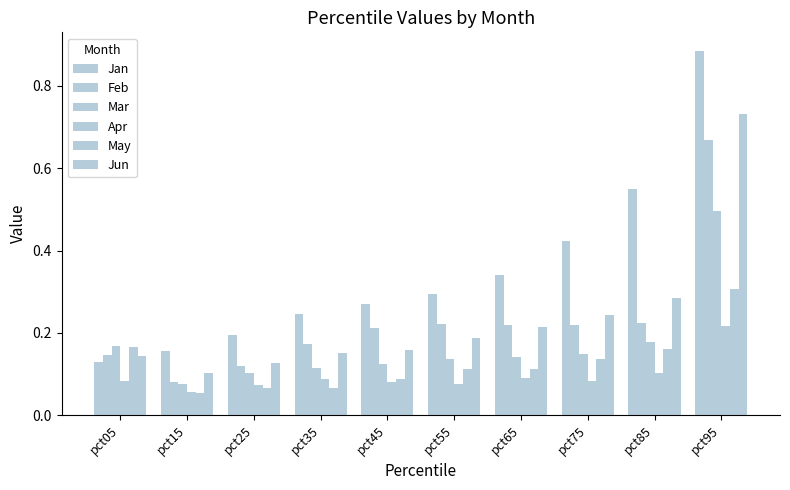

True or false: Apr has a value of 0.0 at pct45.

False